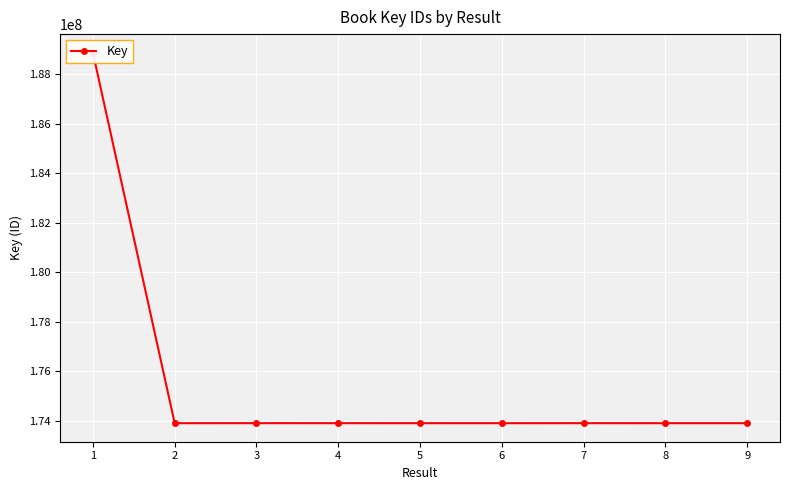

List the labels in order of value, largest first.

1, 3, 7, 4, 2, 5, 9, 8, 6